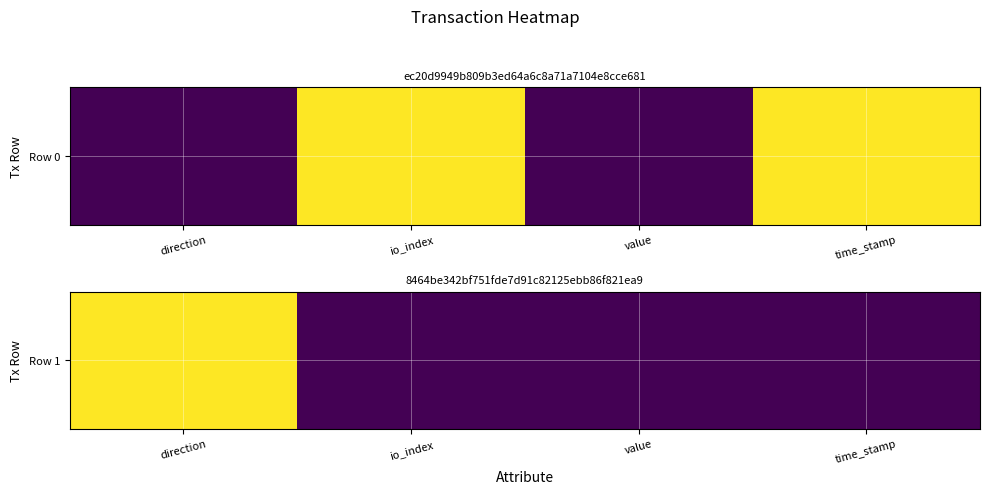

List the labels in order of value, smallest first.

io_index, value, time_stamp, direction